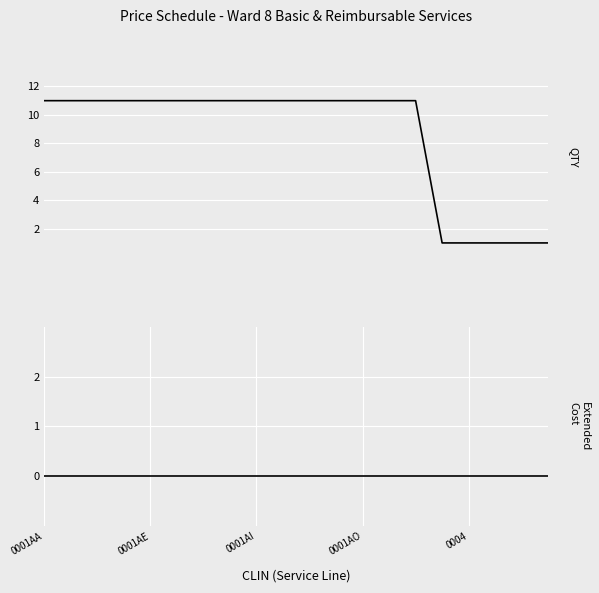

Count the QTY values in the range 11 to 12.

15